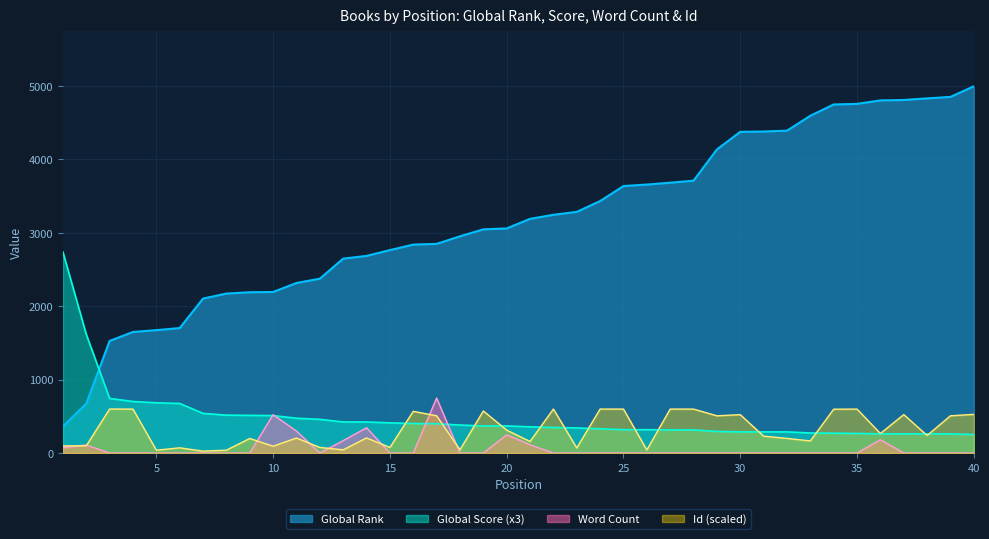

True or false: Global Rank and Word Count (scaled) intersect in this chart.

False